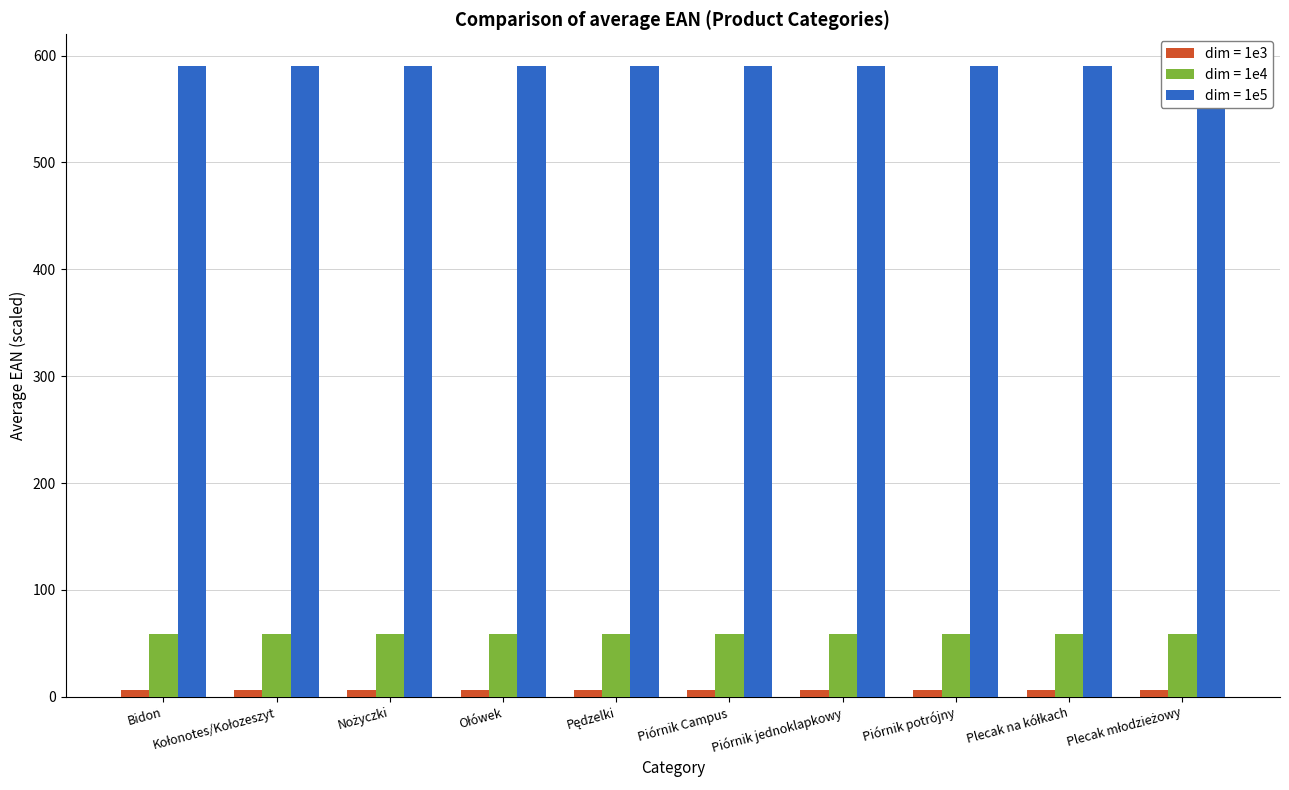

How many bars are there in each group?

3